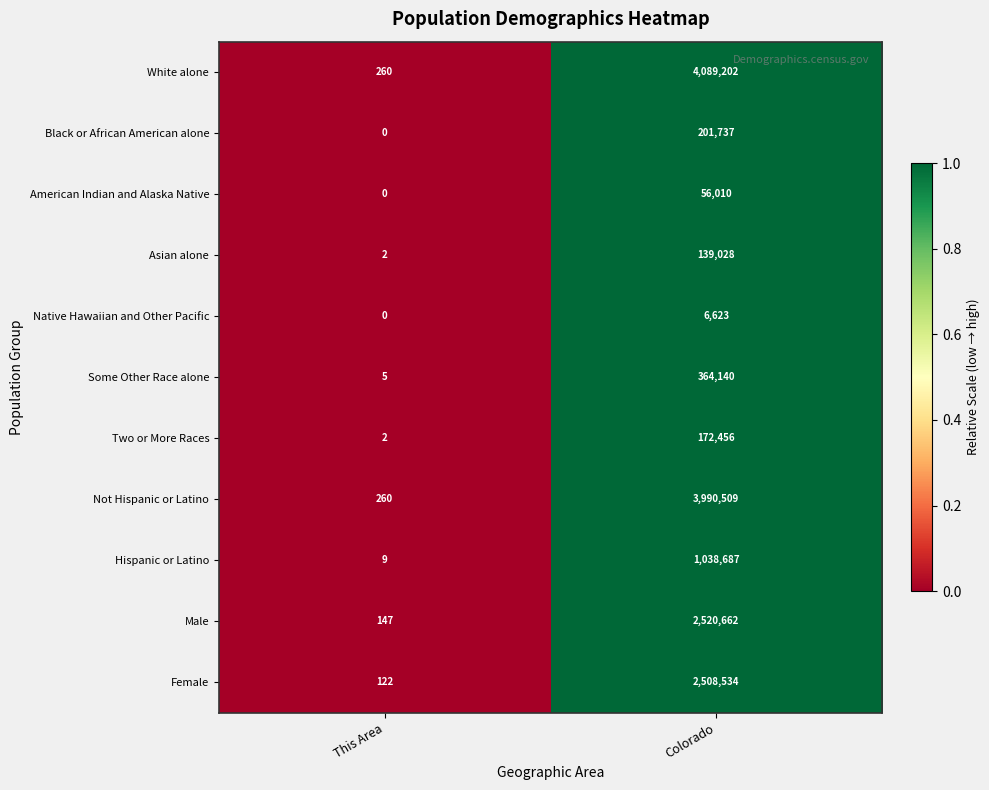

At which label is Two or More Races closest to 86229?

This Area